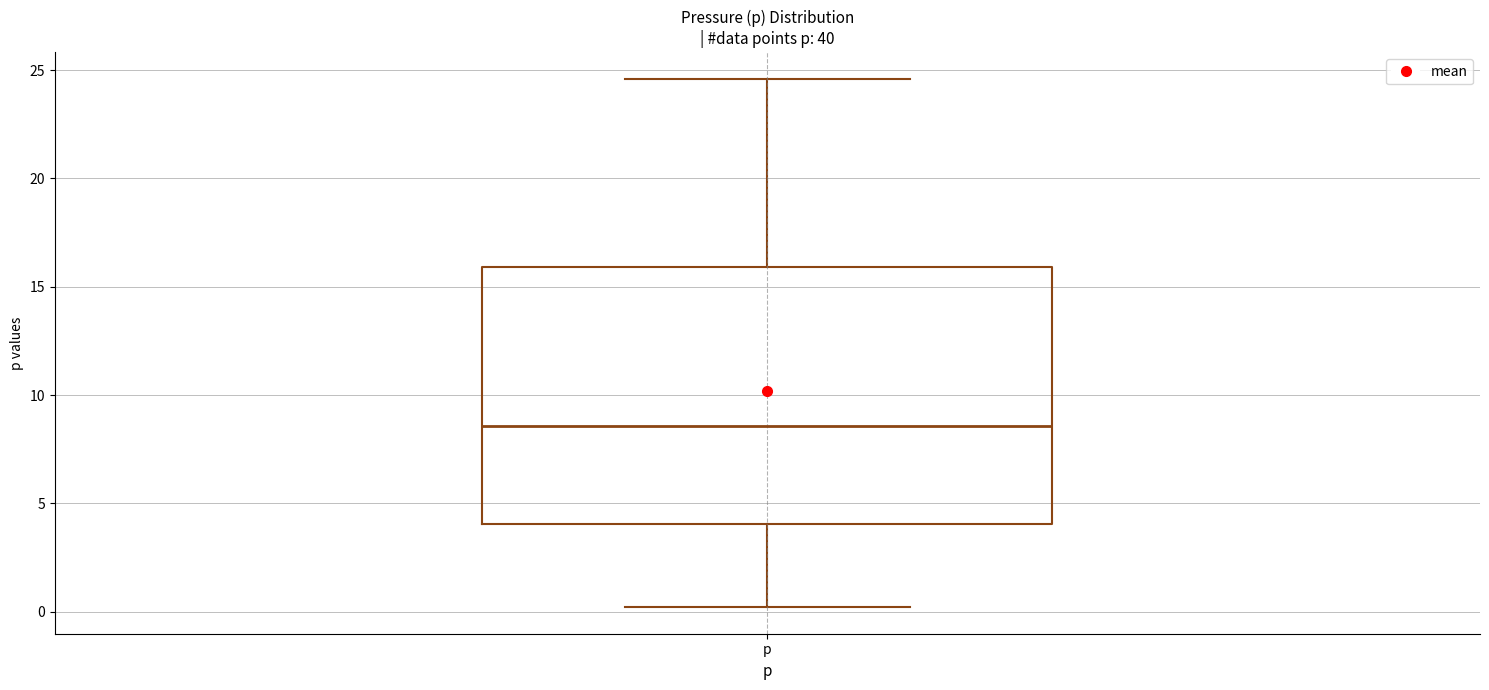

Where does the upper whisker of the box for p end on the y-axis? The values are not printed on the chart, so give them approximately, as read against the axis.

24.5